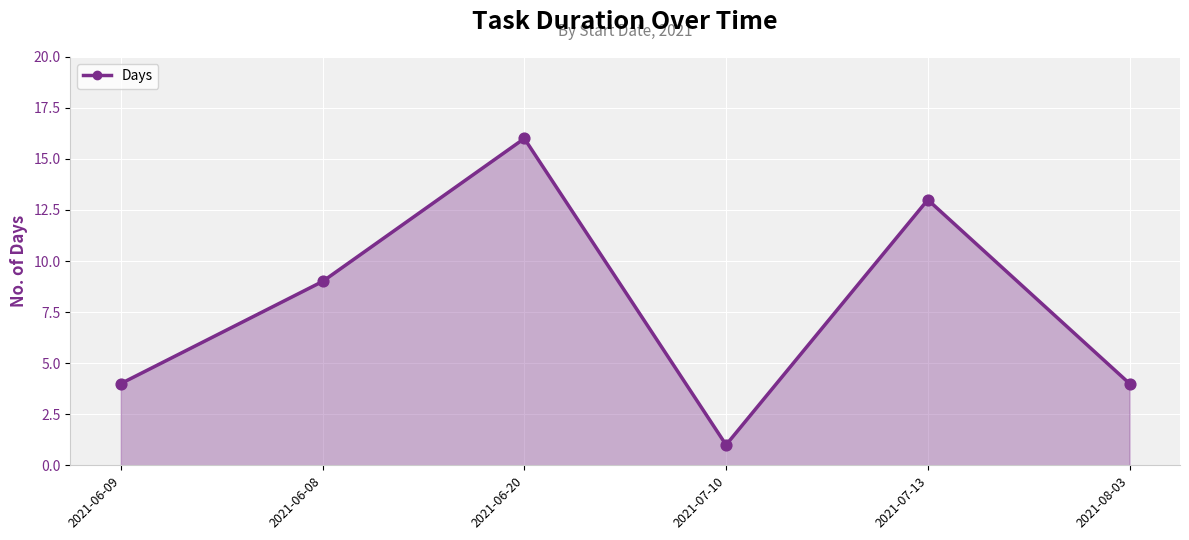

Between 2021-06-08 and 2021-06-20, which is larger?

2021-06-20